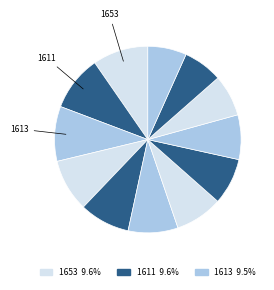

How many slices are in this pie chart?

12